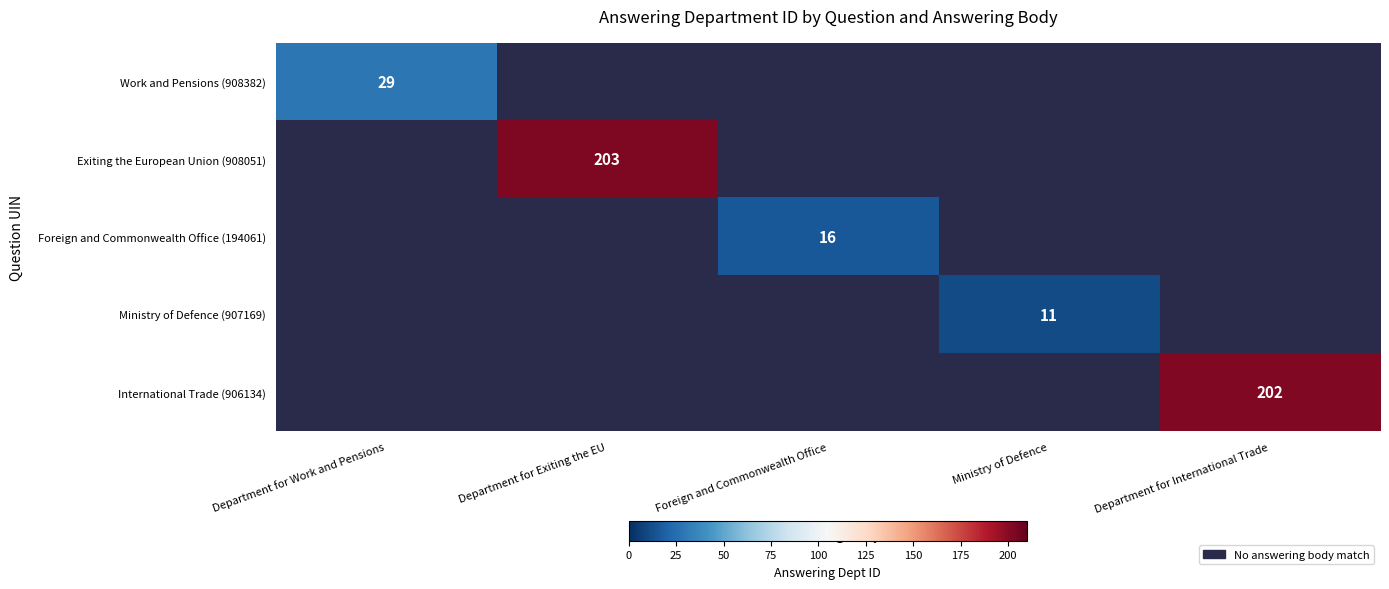

True or false: Work and Pensions (908382) has a value of 44 at Department for Work and Pensions.

False